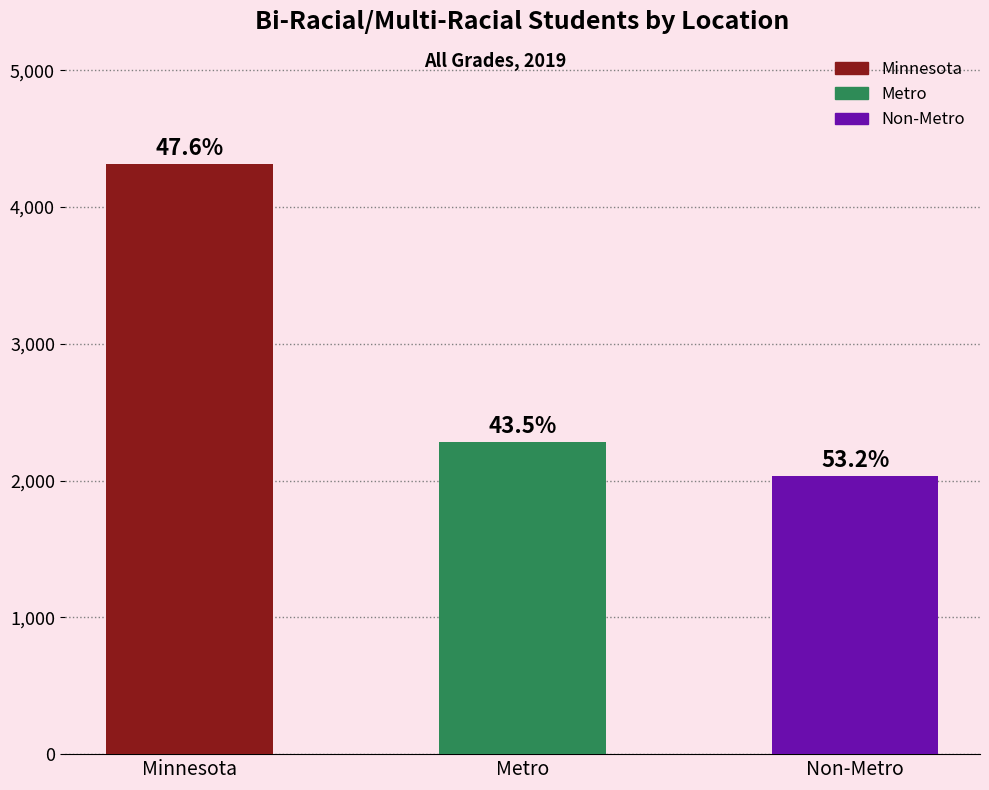

List the labels in order of value, smallest first.

Non-Metro, Metro, Minnesota